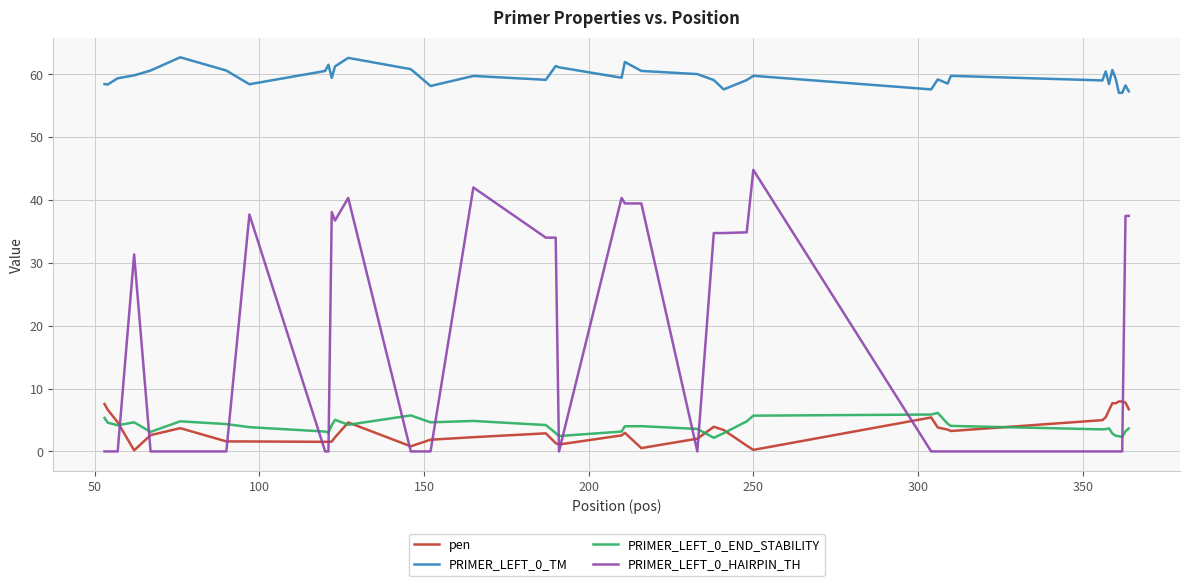

True or false: pen and PRIMER_LEFT_0_HAIRPIN_TH cross at least once.

True